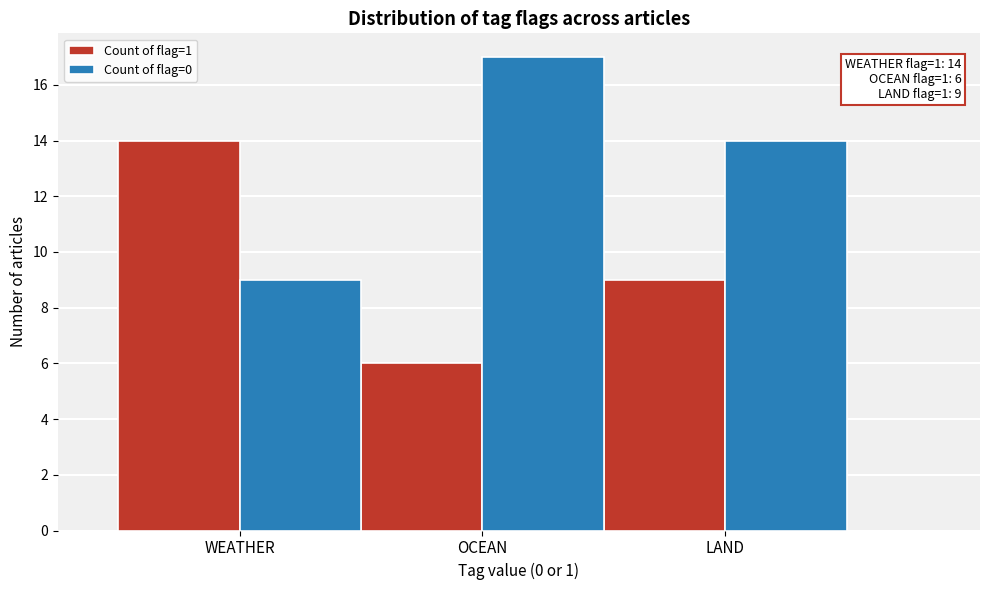

Reading left to right, what are all the values shown in this chart?

Count of flag=1: 14	6	9
Count of flag=0: 9	17	14